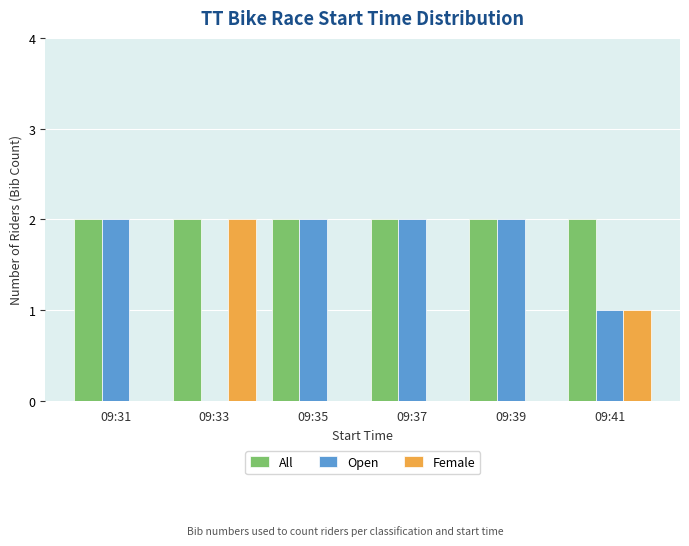

What is the total value across all series at 09:39?

4